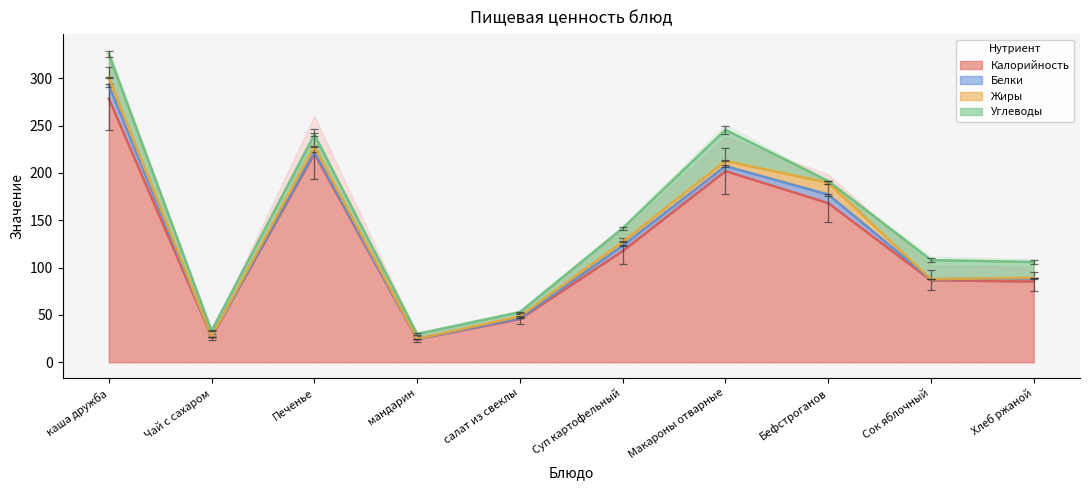

How many interior local peaks does the Калорийность series have?

2